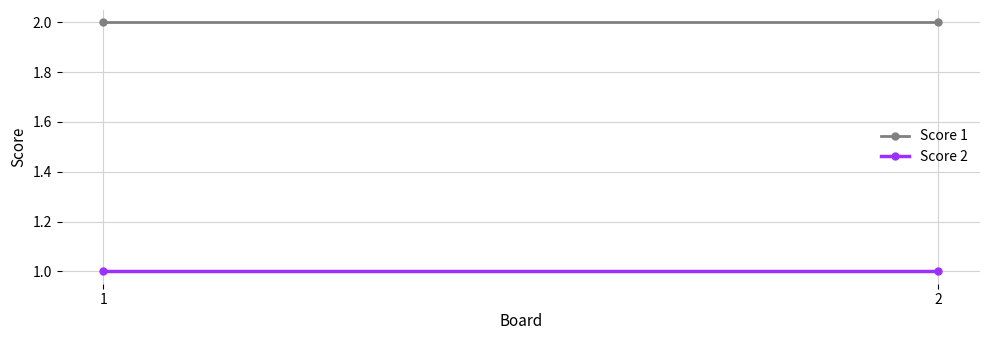

What is the sum of the Score 1 values at 1 and 2?

4